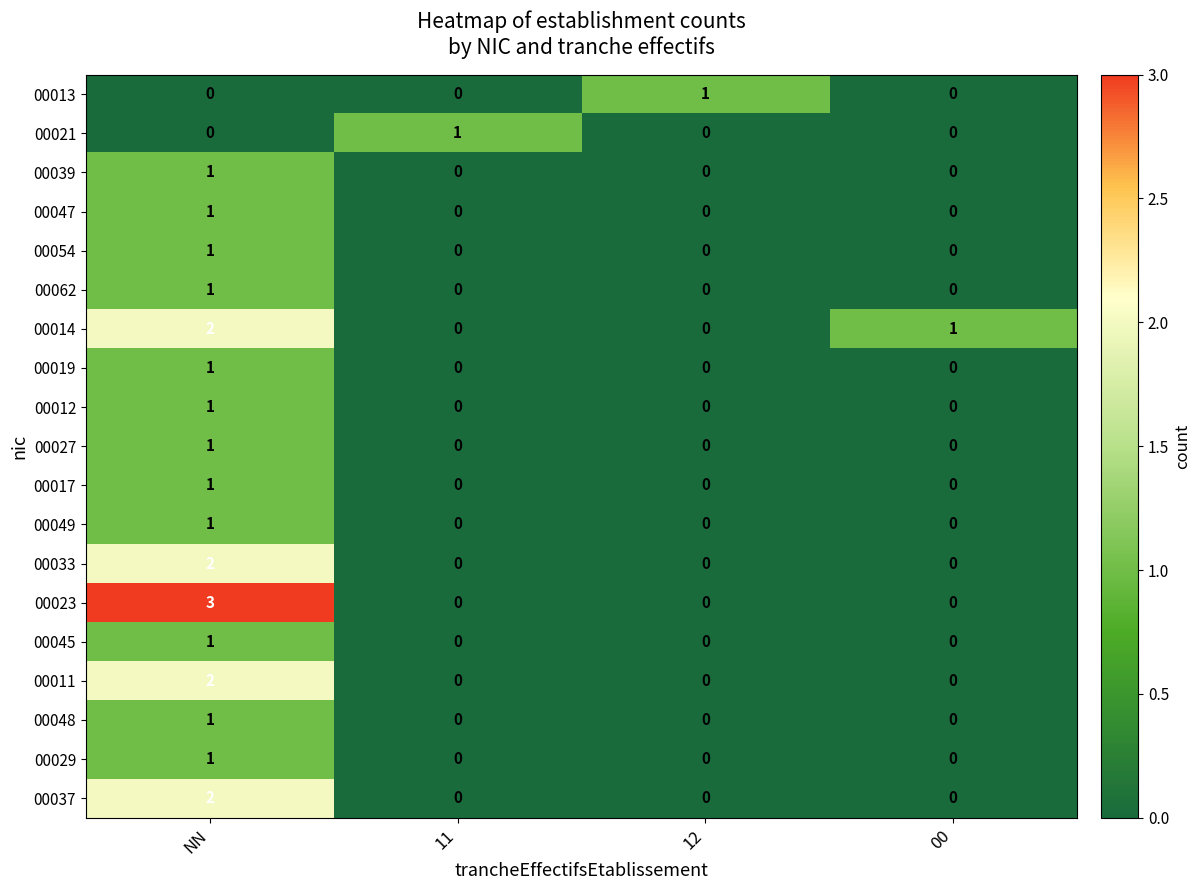

At which category is the sum across all series the highest?

NN